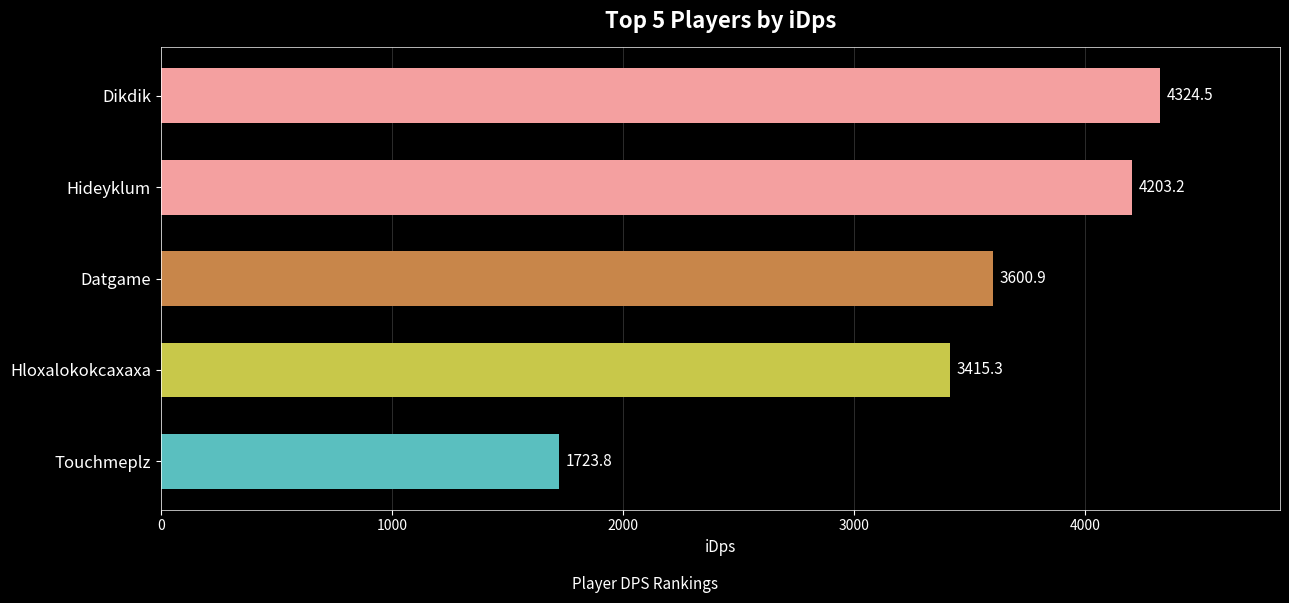

What is the sum of all values?

17267.7